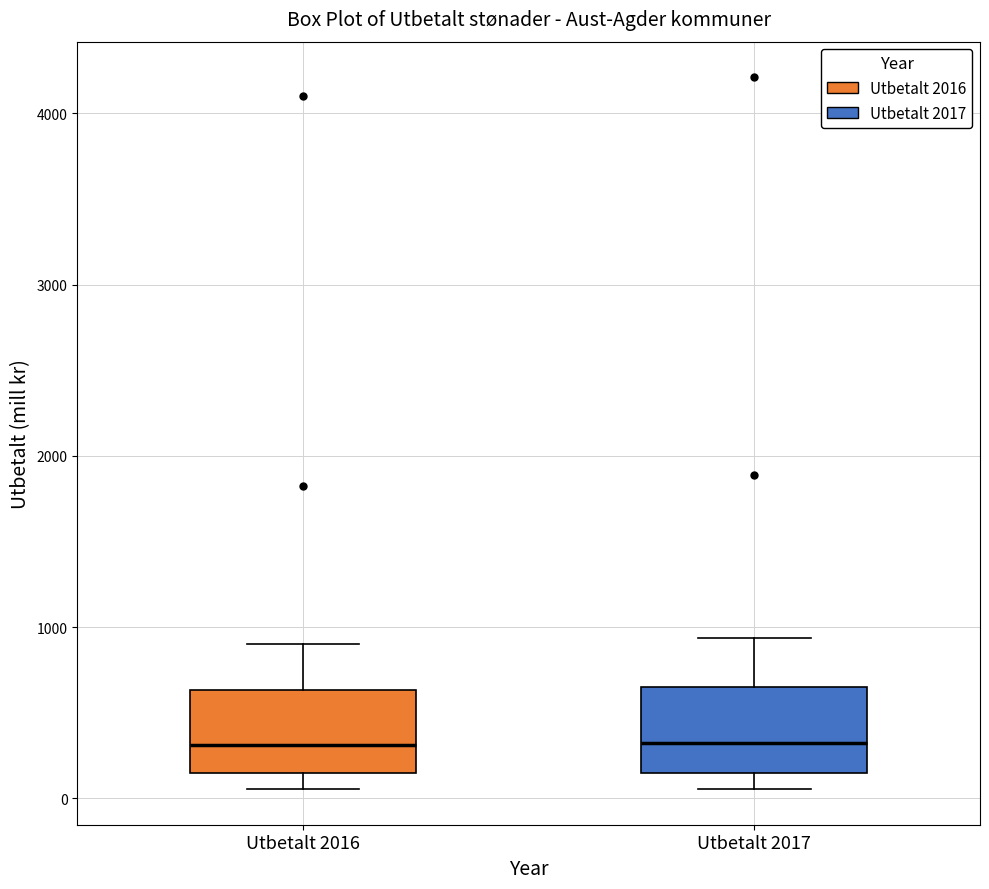

Reading left to right, transcribe this box plot: for each box, give where its median line is, the range the box spans, and where its two whiskers end, as read against the y-axis. The values are not printed on the chart, so give them approximately, as read against the axis.

Utbetalt 2016: median 300, box 100 to 600, whiskers 100 (just below the box's lower edge) to 900
Utbetalt 2017: median 300, box 200 to 600, whiskers 100 to 900